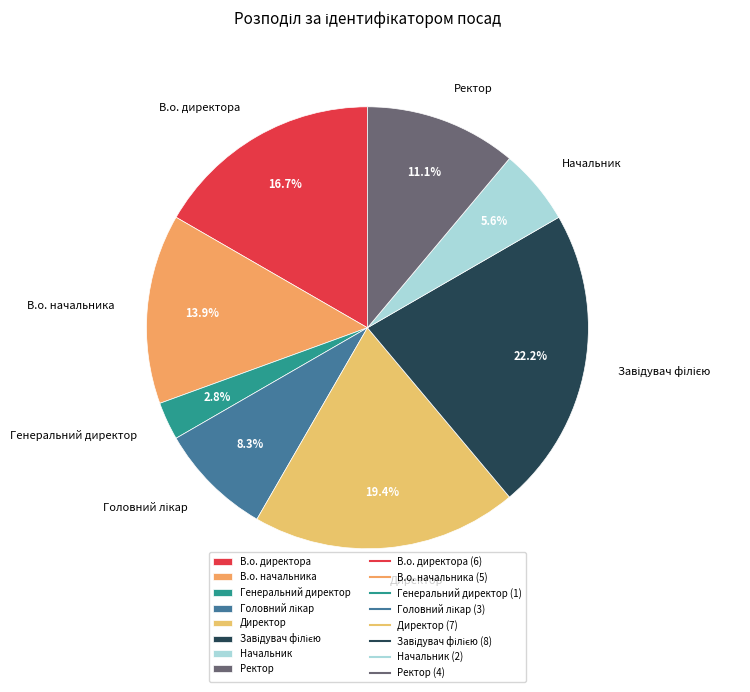

Which slice is the smallest?

Генеральний директор